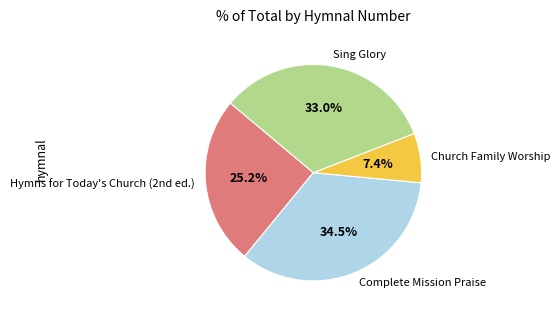

How many segments does this pie chart have?

4